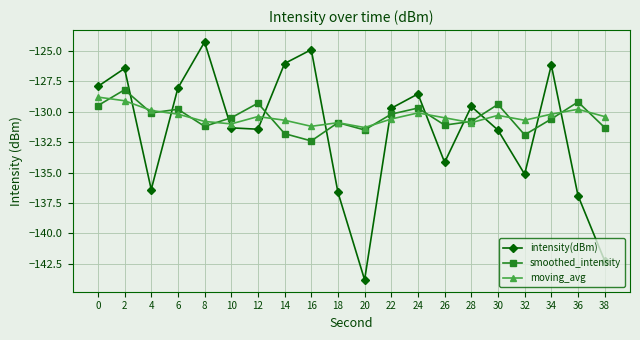

Which label corresponds to the largest value in the chart?

8